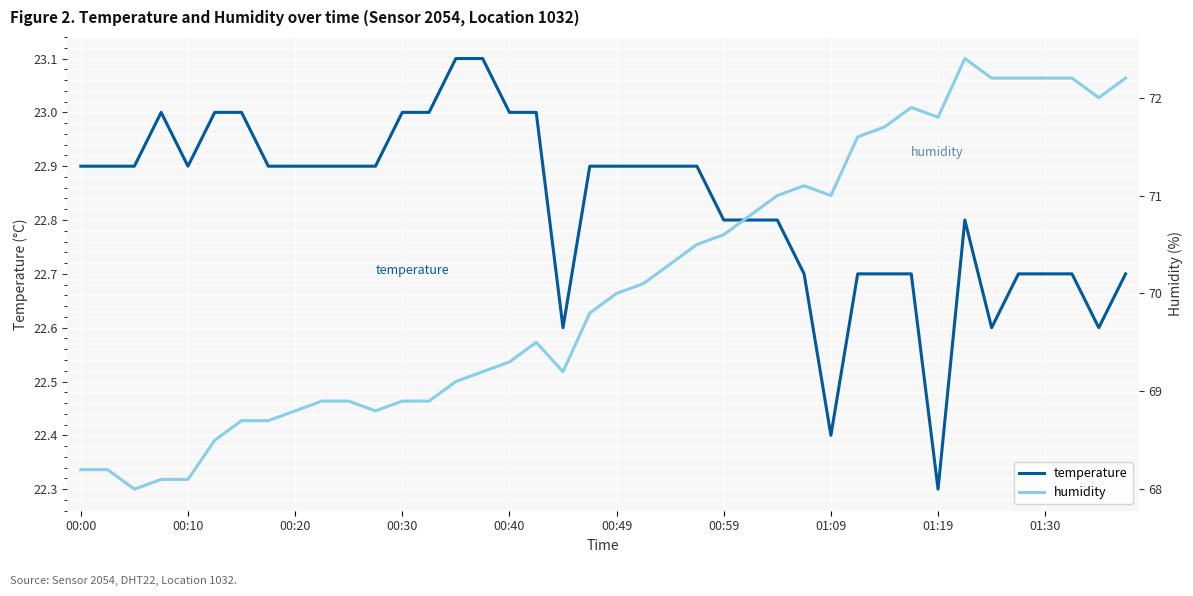

Does the chart display data point markers on the line(s)?

No